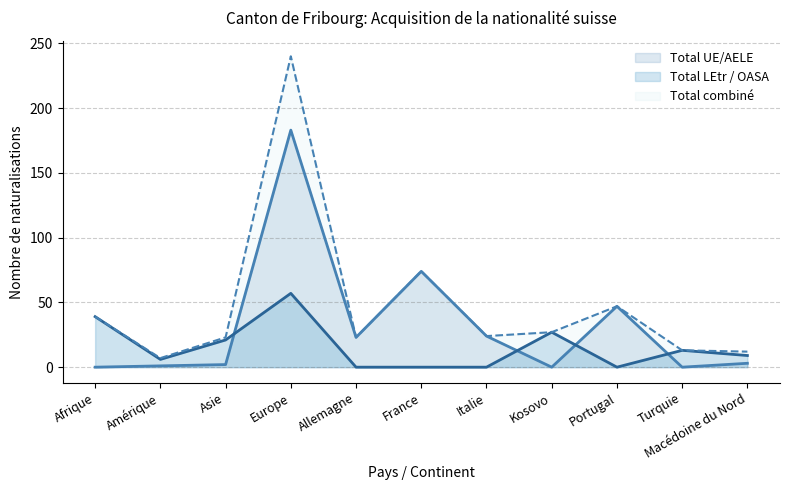

Does the chart display data point markers on the line(s)?

No